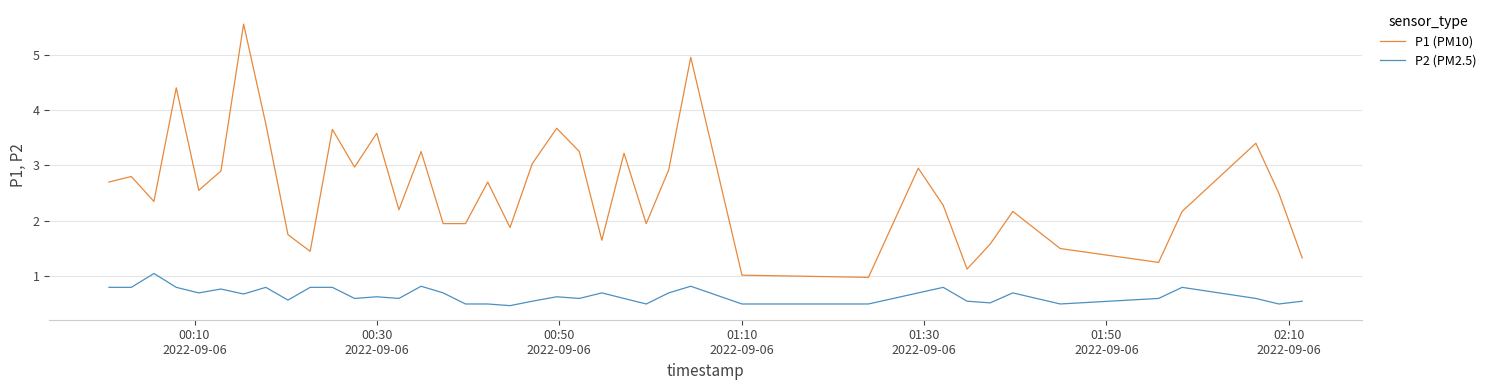

What is the difference between the maximum and minimum values in the P1 (PM10) series?

4.6